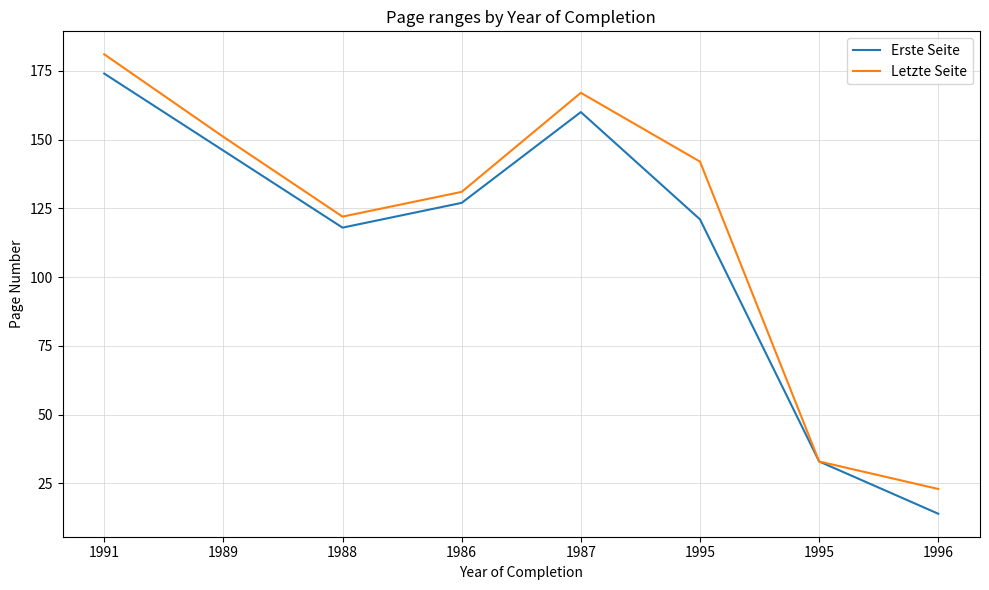

Reading right to left, what are all the values shown in this chart?

Erste Seite: 1996=14	1995=33	1995=121	1987=160	1986=127	1988=118	1989=146	1991=174
Letzte Seite: 1996=23	1995=33	1995=142	1987=167	1986=131	1988=122	1989=151	1991=181